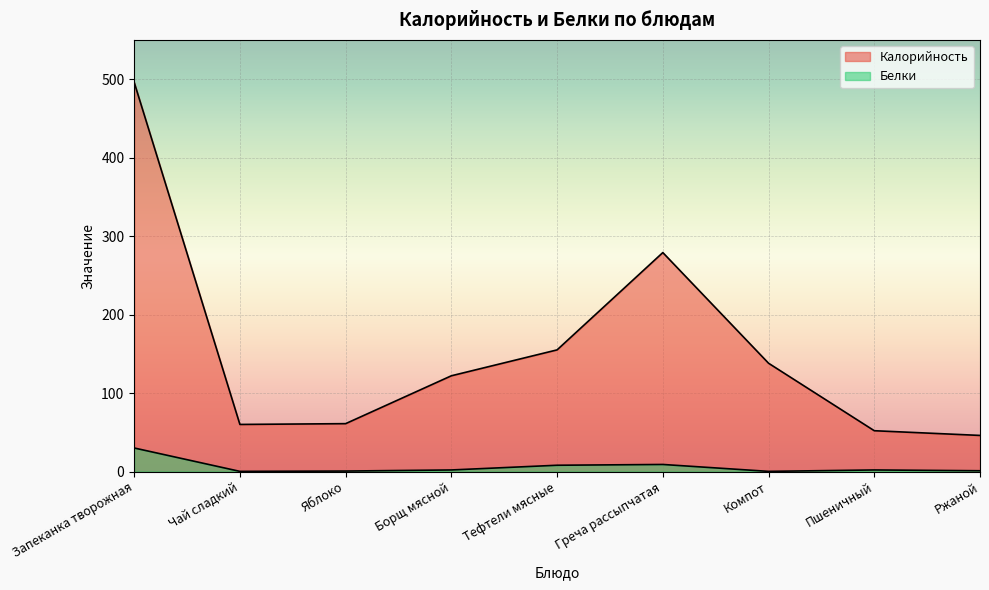

Where is Белки nearest to the value 15?

Греча рассыпчатая